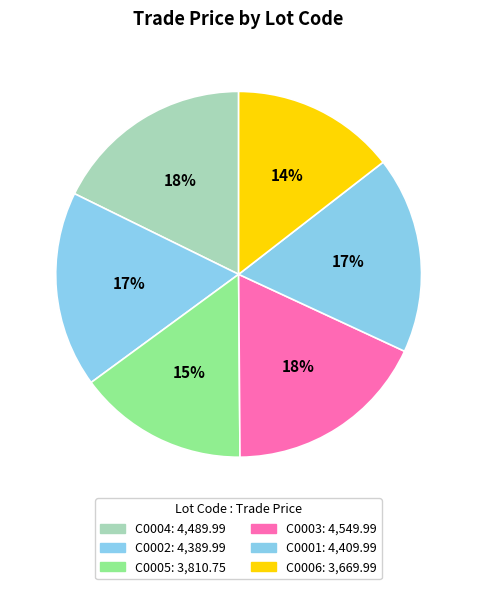

Is it true that C0001 is 17% of the pie?

True